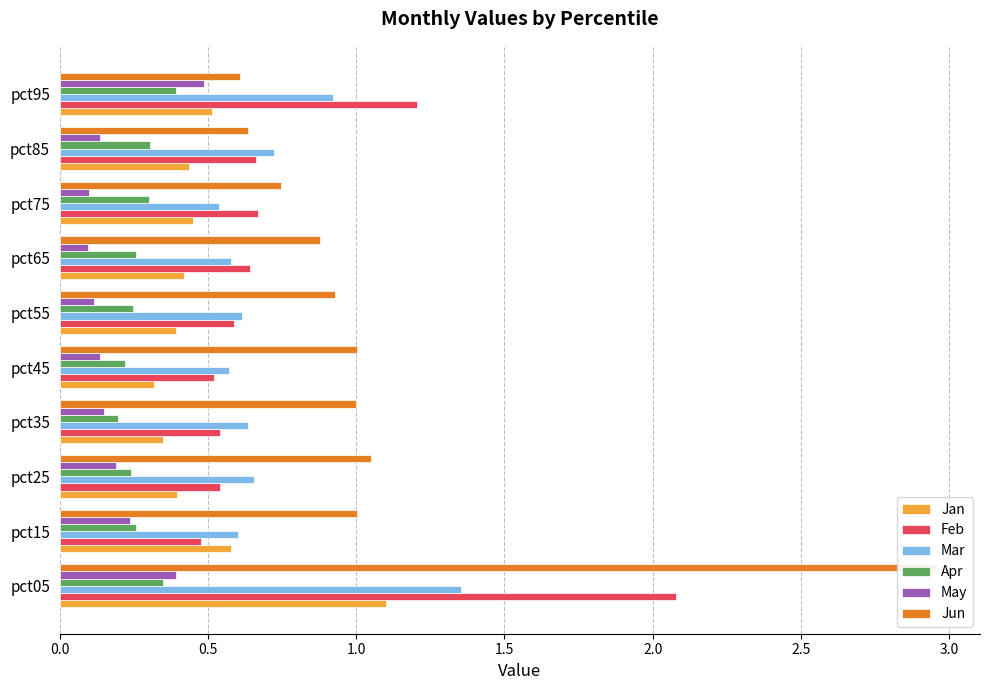

True or false: May has a value of 0.3 at pct25.

False